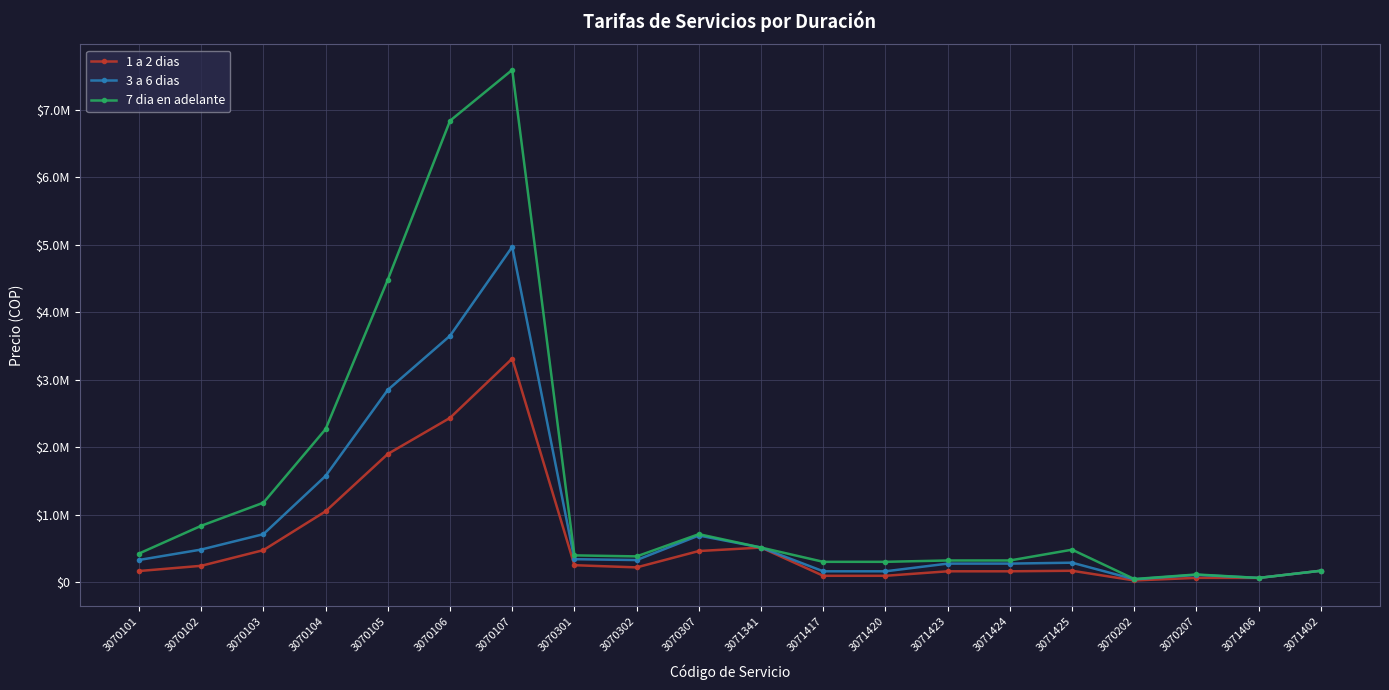

True or false: 7 dia en adelante and 3 a 6 dias cross at least once.

False